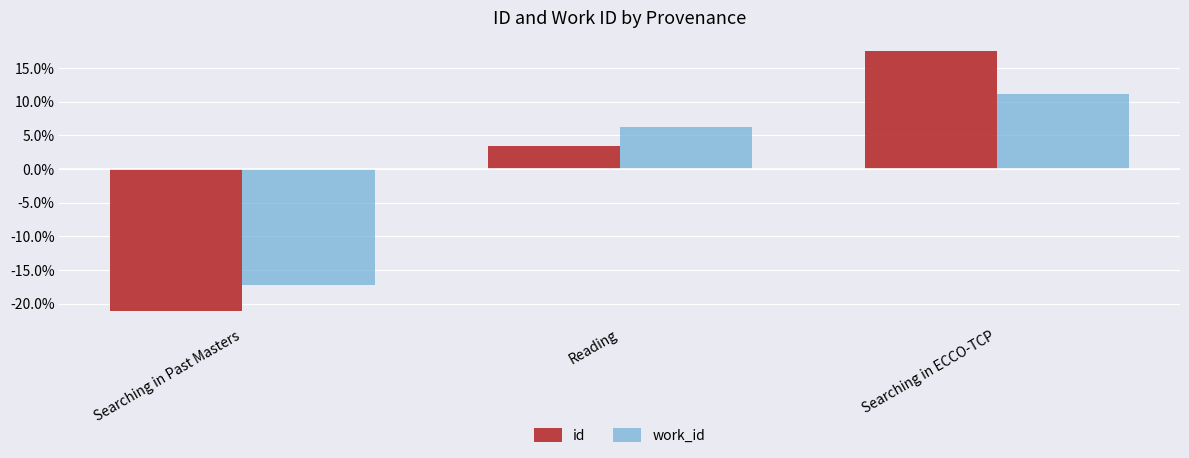

True or false: work_id has a value of 3.2 at Searching in ECCO-TCP.

False